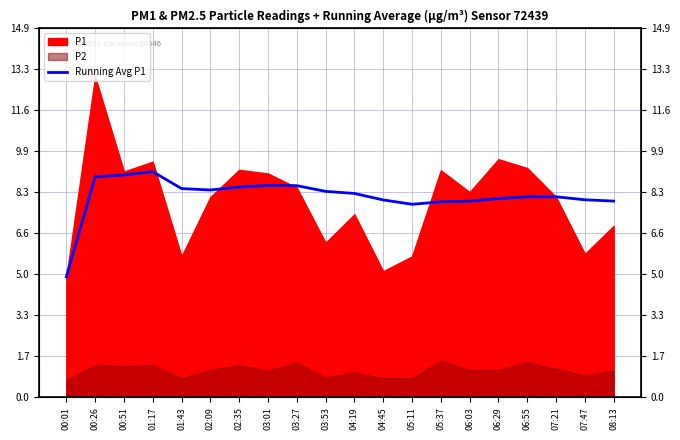

Reading left to right, transcribe all the data shown in this chart.

4.9	8.9	9.0	9.1	8.4	8.4	8.5	8.6	8.6	8.3	8.2	8.0	7.8	7.9	7.9	8.0	8.1	8.1	8.0	7.9